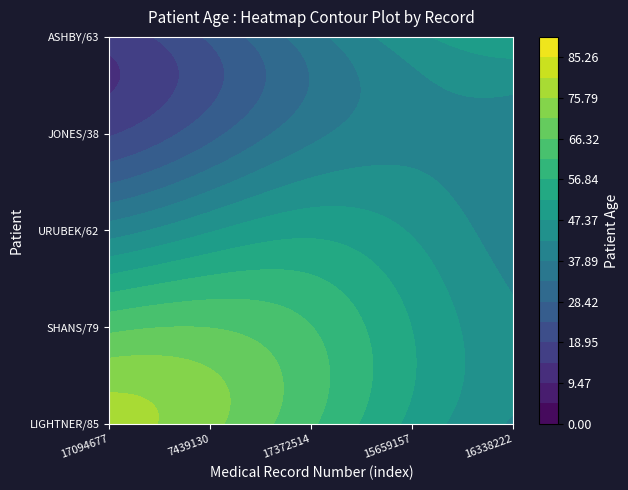

Where is 0 nearest to the value 61?

2